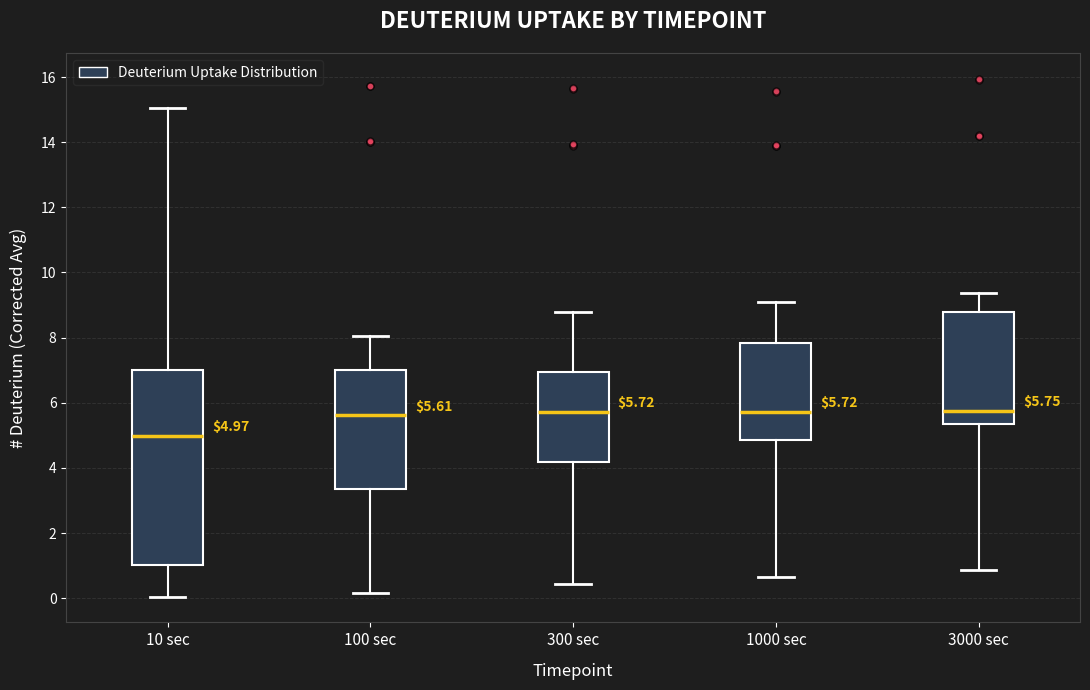

Which box is the tallest, from its lower edge to its upper edge?

10 sec